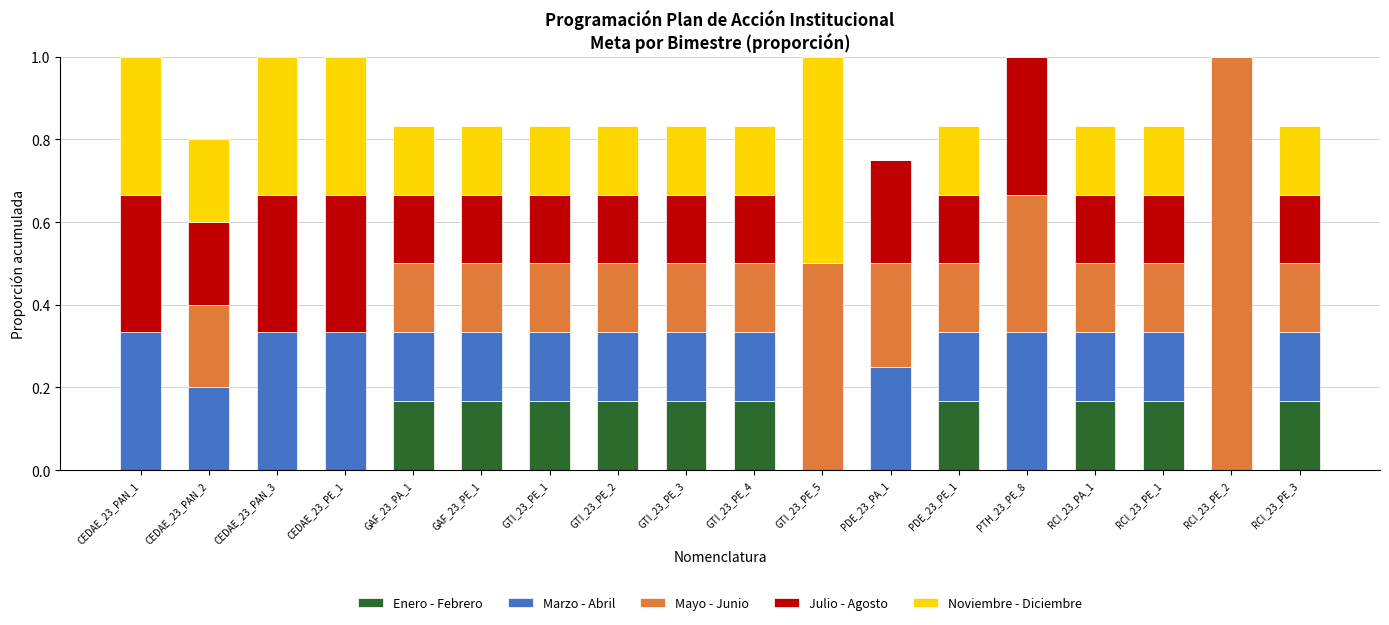

What is the total value across all series at GTI_23_PE_2?

0.8